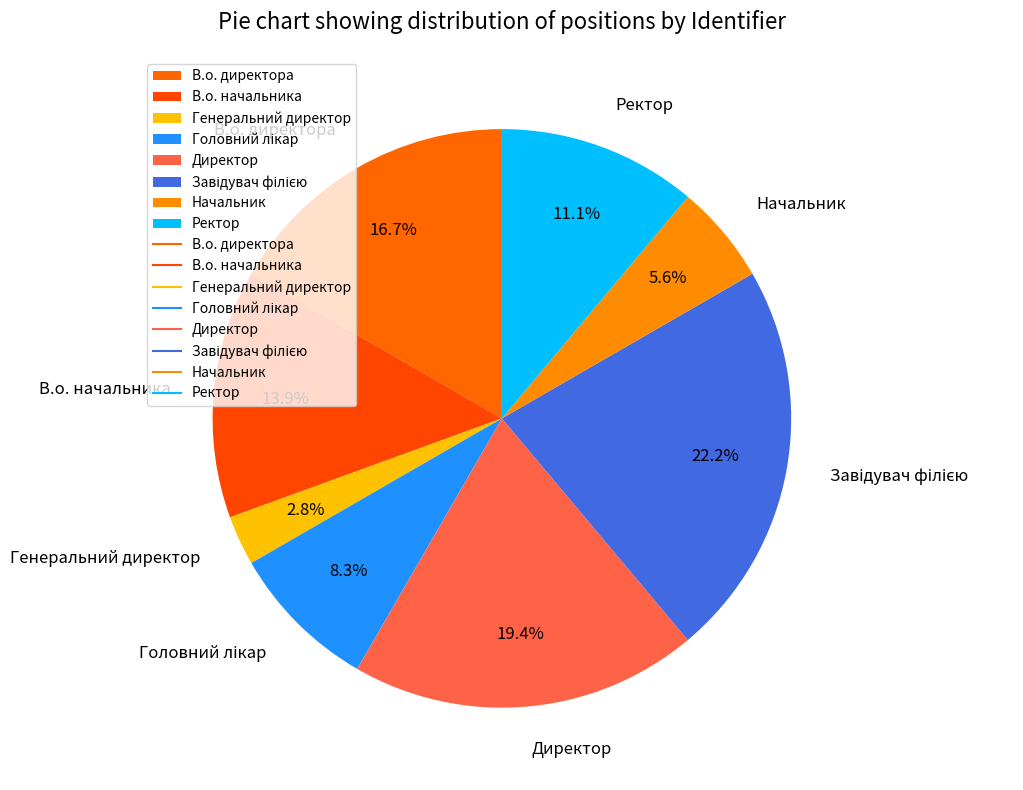

Count the number of slices in the pie.

8